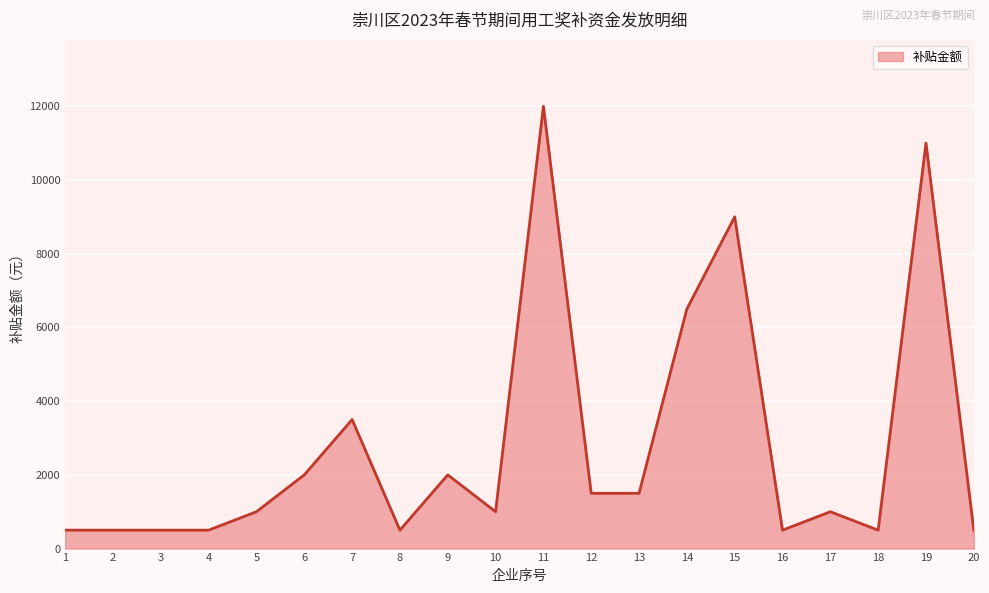

Between 12 and 7, which is larger?

7